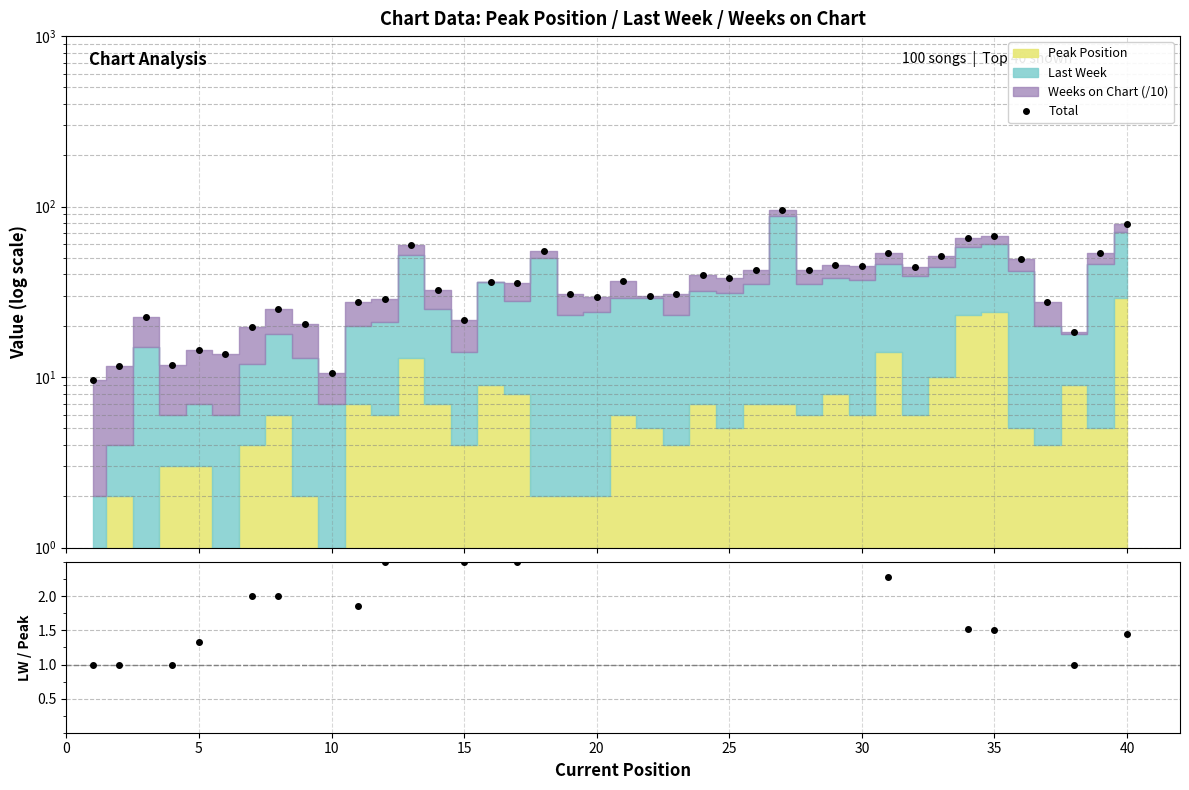

What is the difference between the maximum and minimum values in the Total series?

85.8